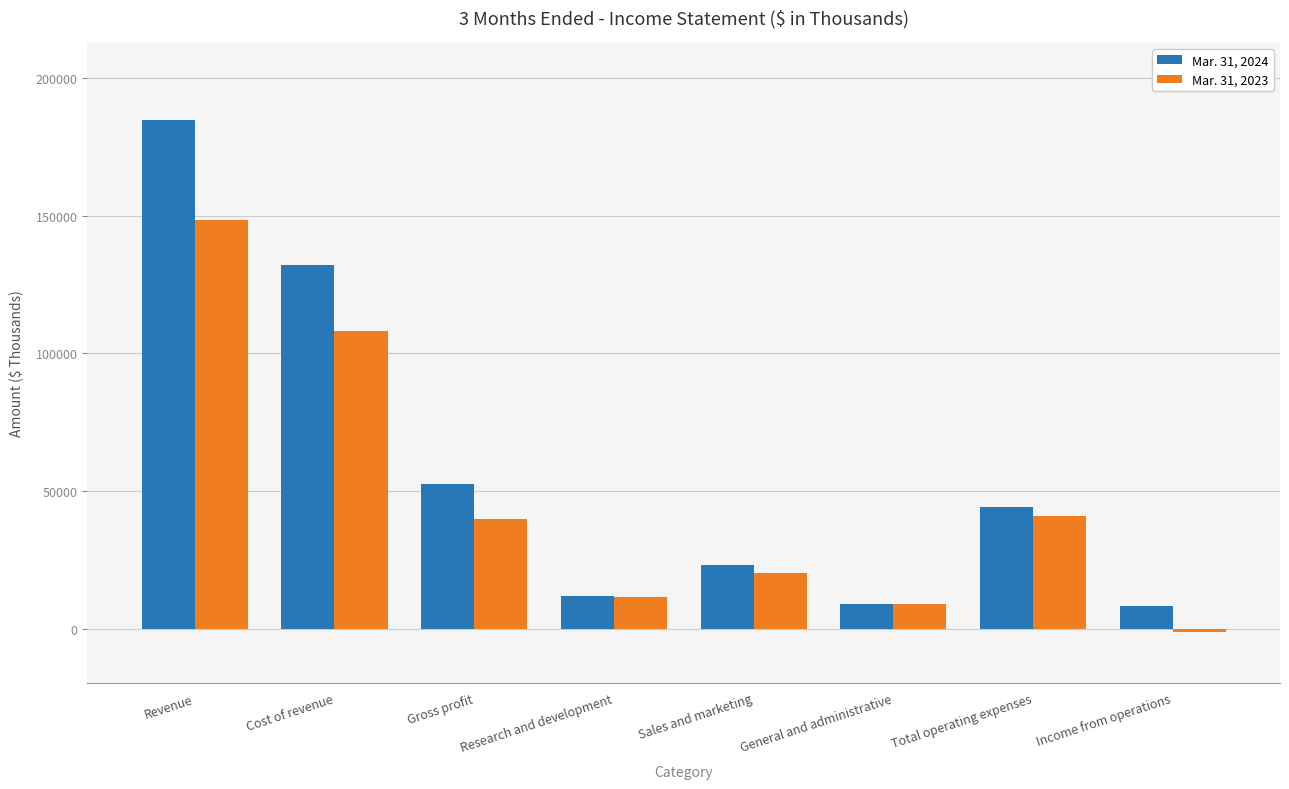

List the series in order of their overall mean, highest first.

Mar. 31, 2024, Mar. 31, 2023